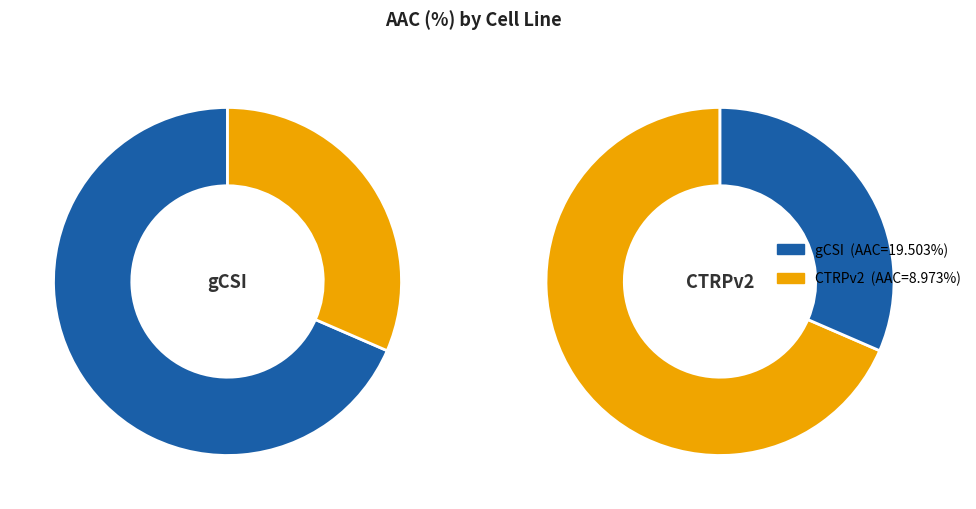

How many slices are in this pie chart?

2